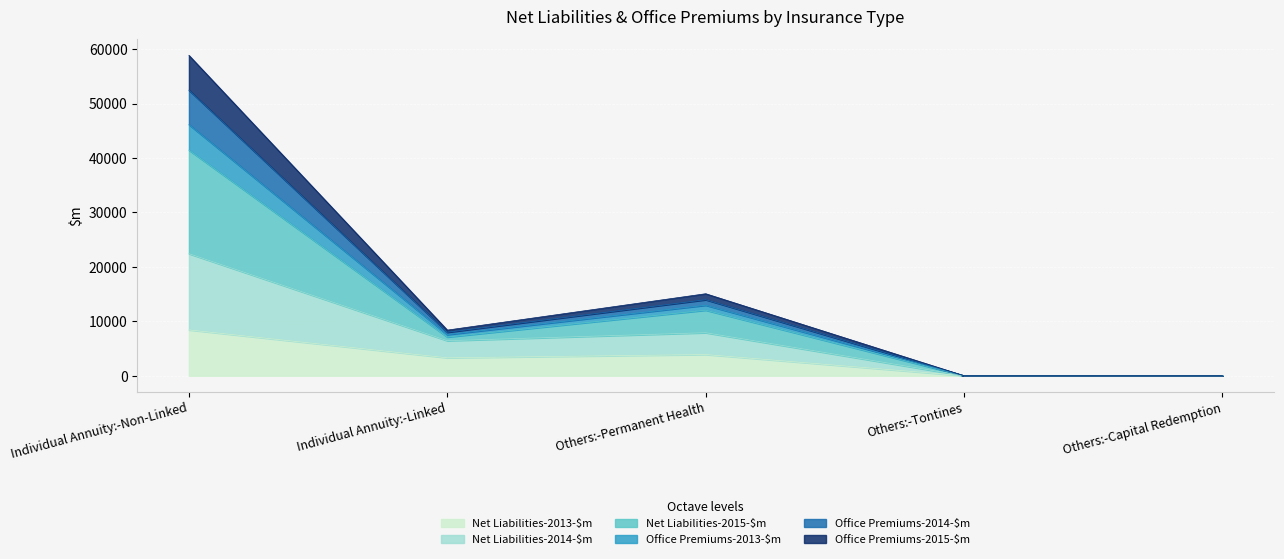

True or false: Office Premiums-2013-$m and Office Premiums-2014-$m intersect in this chart.

False